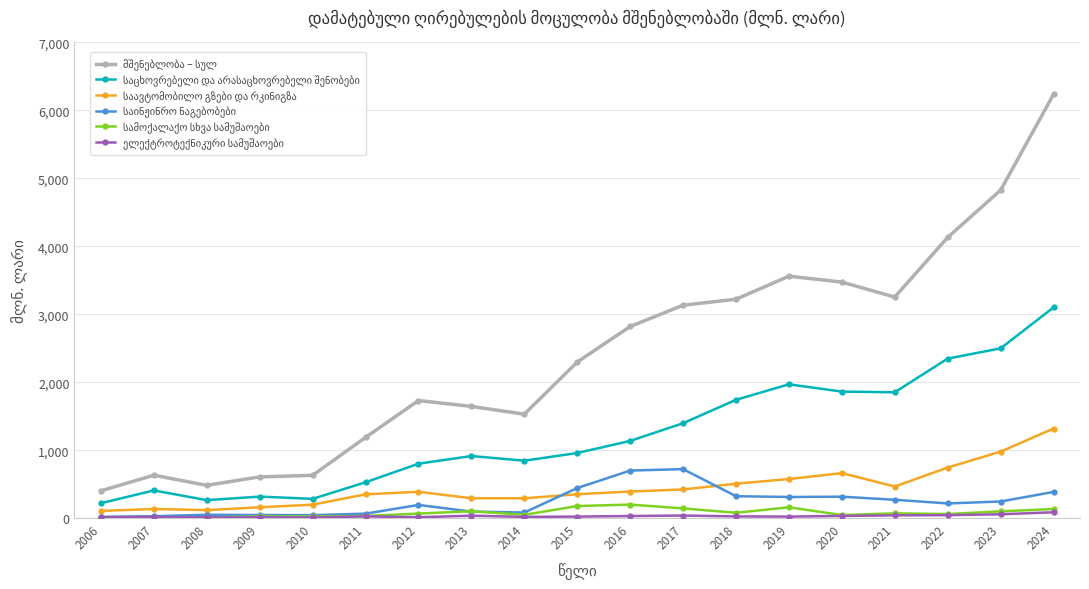

At which category is the sum across all series the highest?

2024